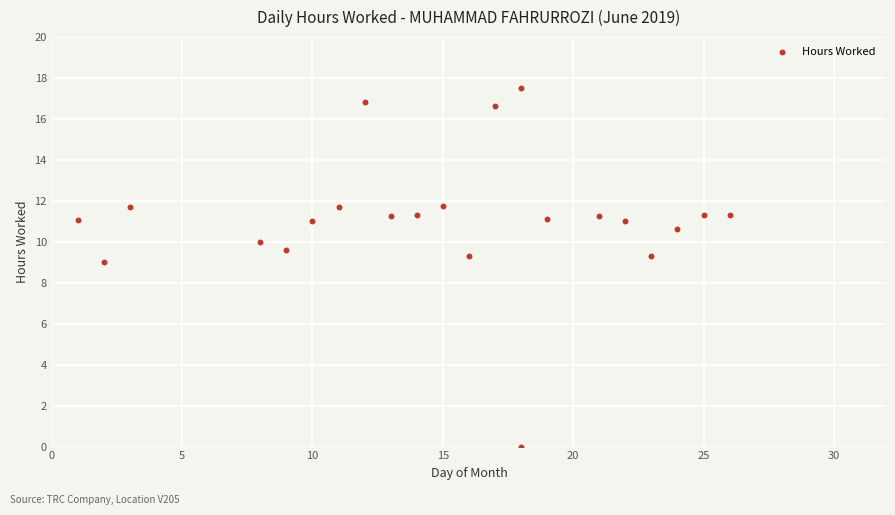

What Y value in the scatter plot is closest to 8?

9.0